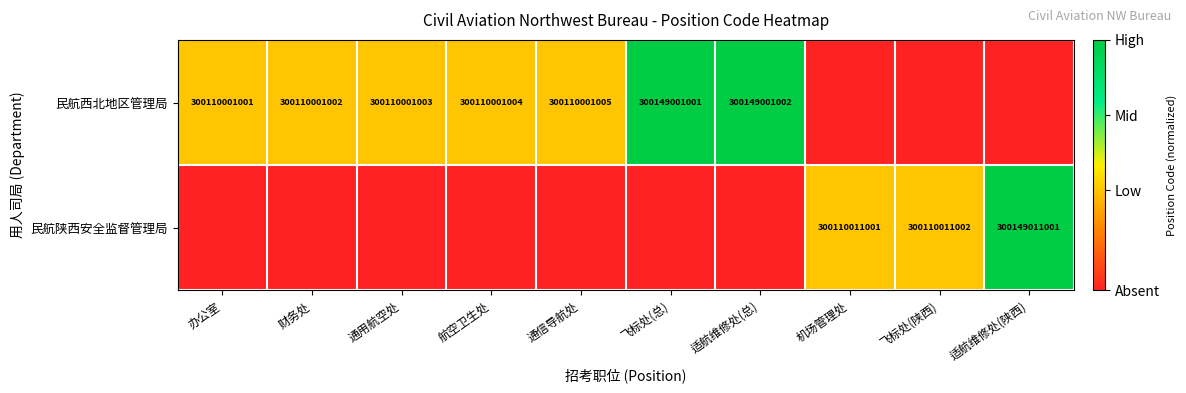

What is the sum of the 民航西北地区管理局 values at 通信导航处 and 适航维修处(总)?

600259002007